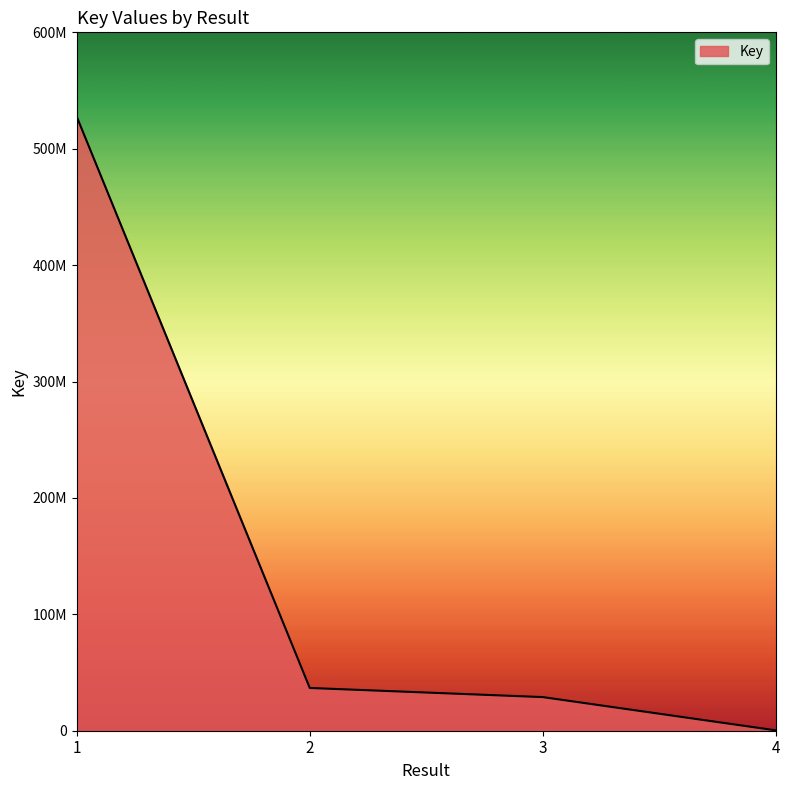

Is this an area chart (filled region under the line)?

Yes